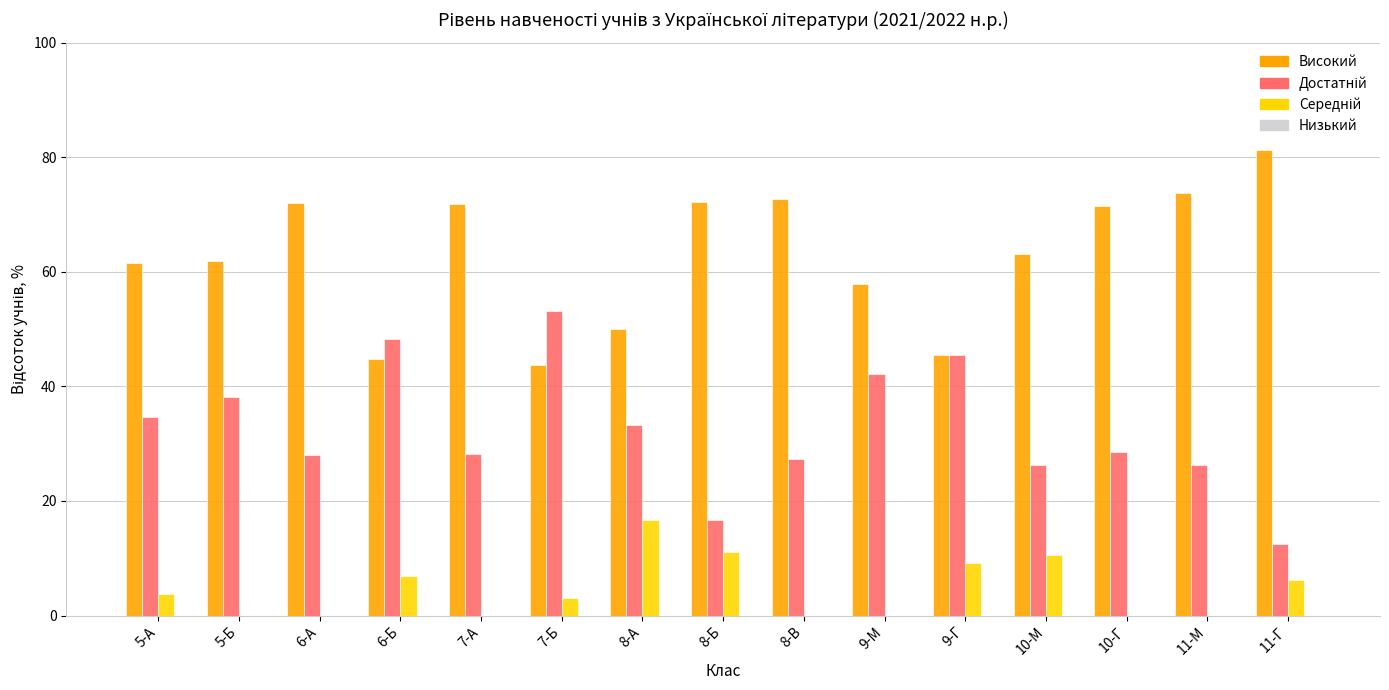

What is the total value across all series at 11-Г?

100.0